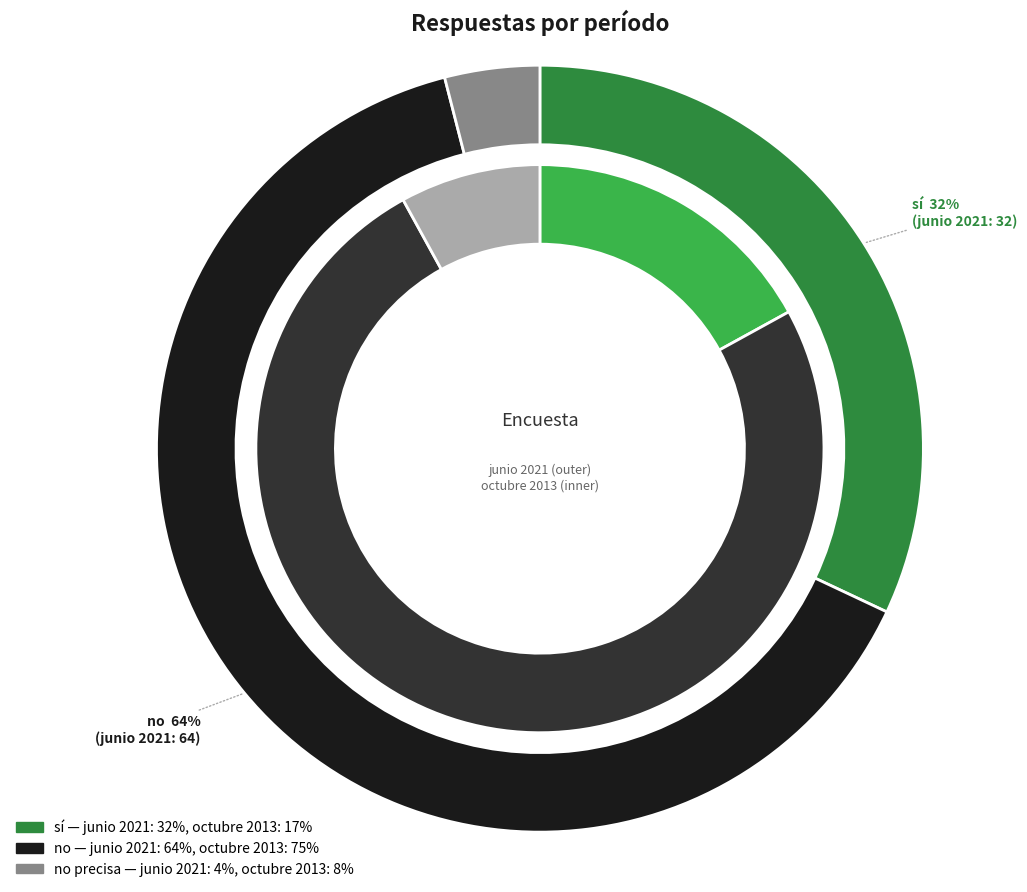

How many slices are in this pie chart?

2